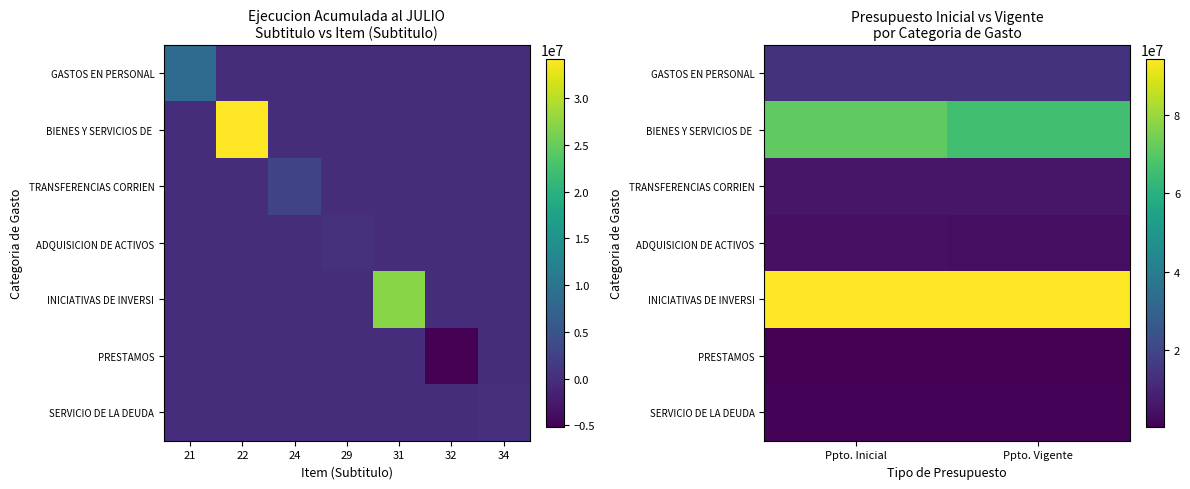

What is the maximum value shown in the chart?

94400885